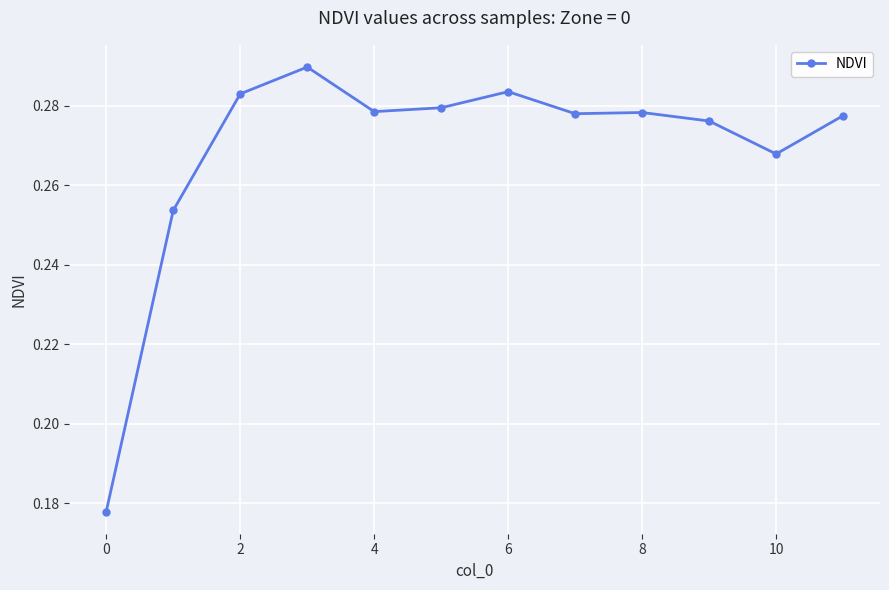

What is the sum of all values?

3.2